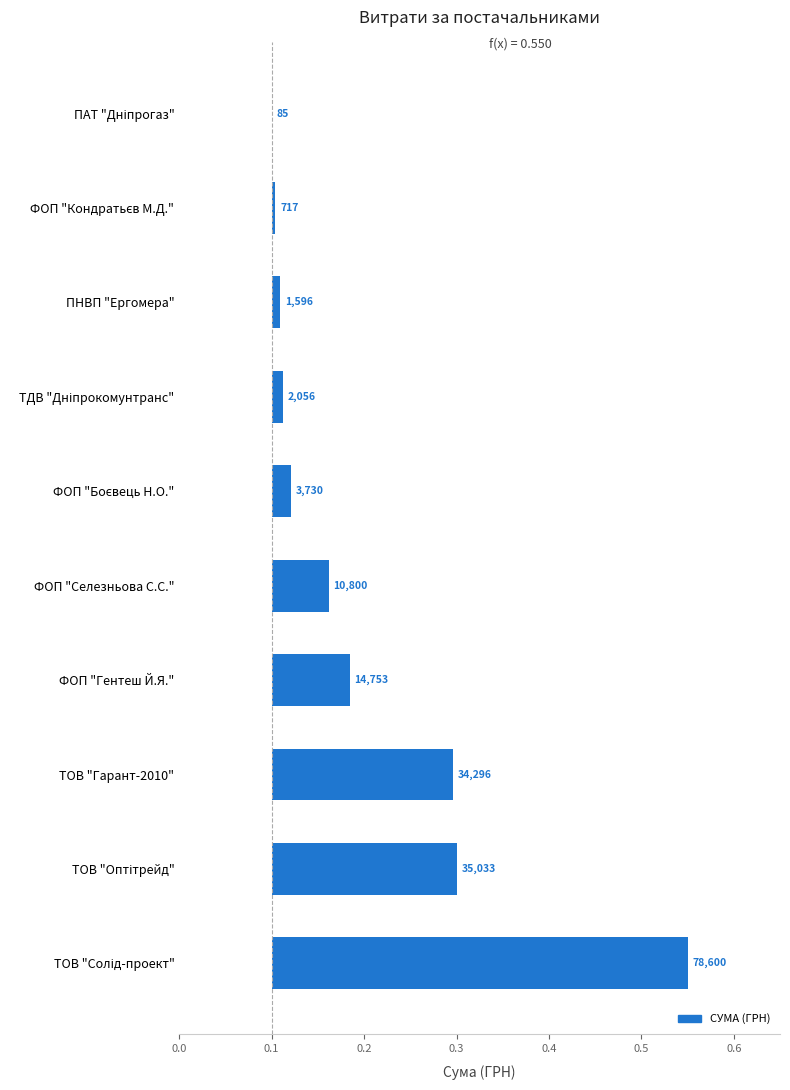

What is the maximum value shown in the chart?

0.5